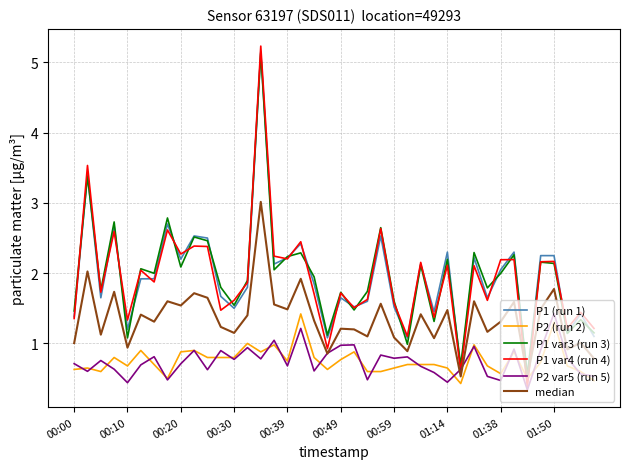

True or false: P1 var4 (run 4) and P2 (run 2) intersect in this chart.

True